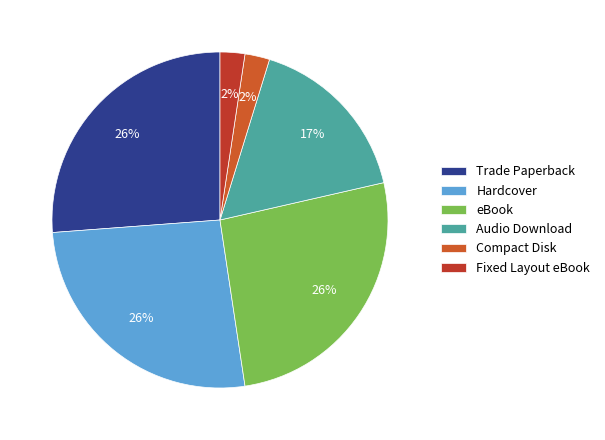

Is there a majority slice in this chart?

No